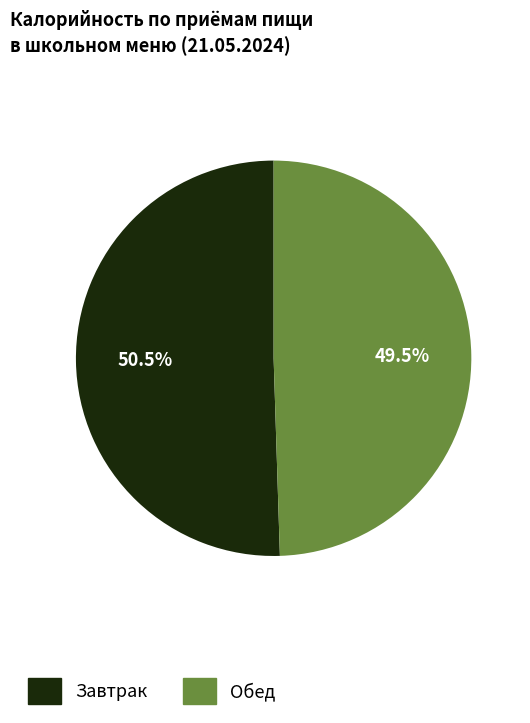

Rank the categories by value from lowest to highest.

Обед, Завтрак